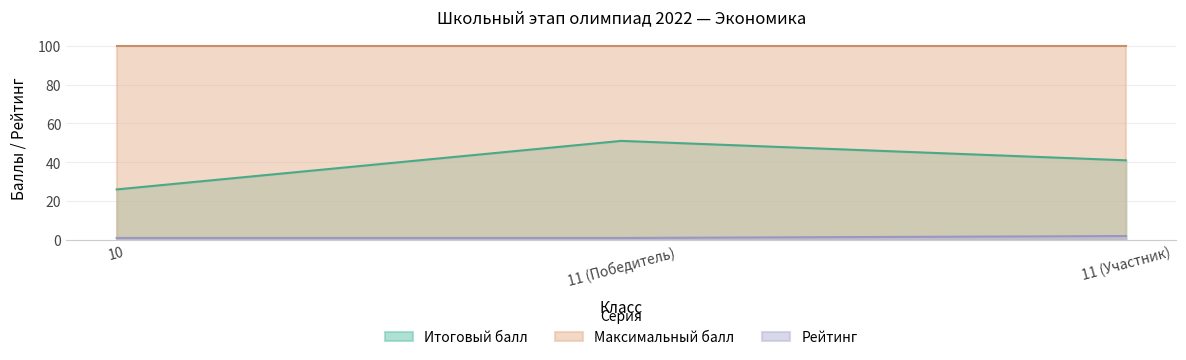

What is the total value across all series at 11 (Победитель)?

152